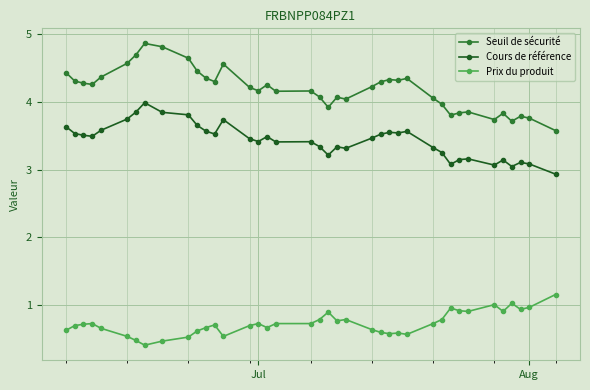

Is this an area chart (filled region under the line)?

No